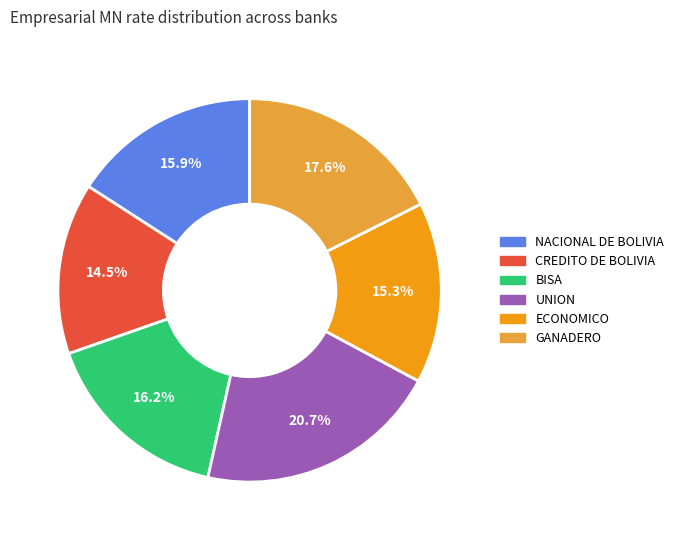

Is there a majority slice in this chart?

No